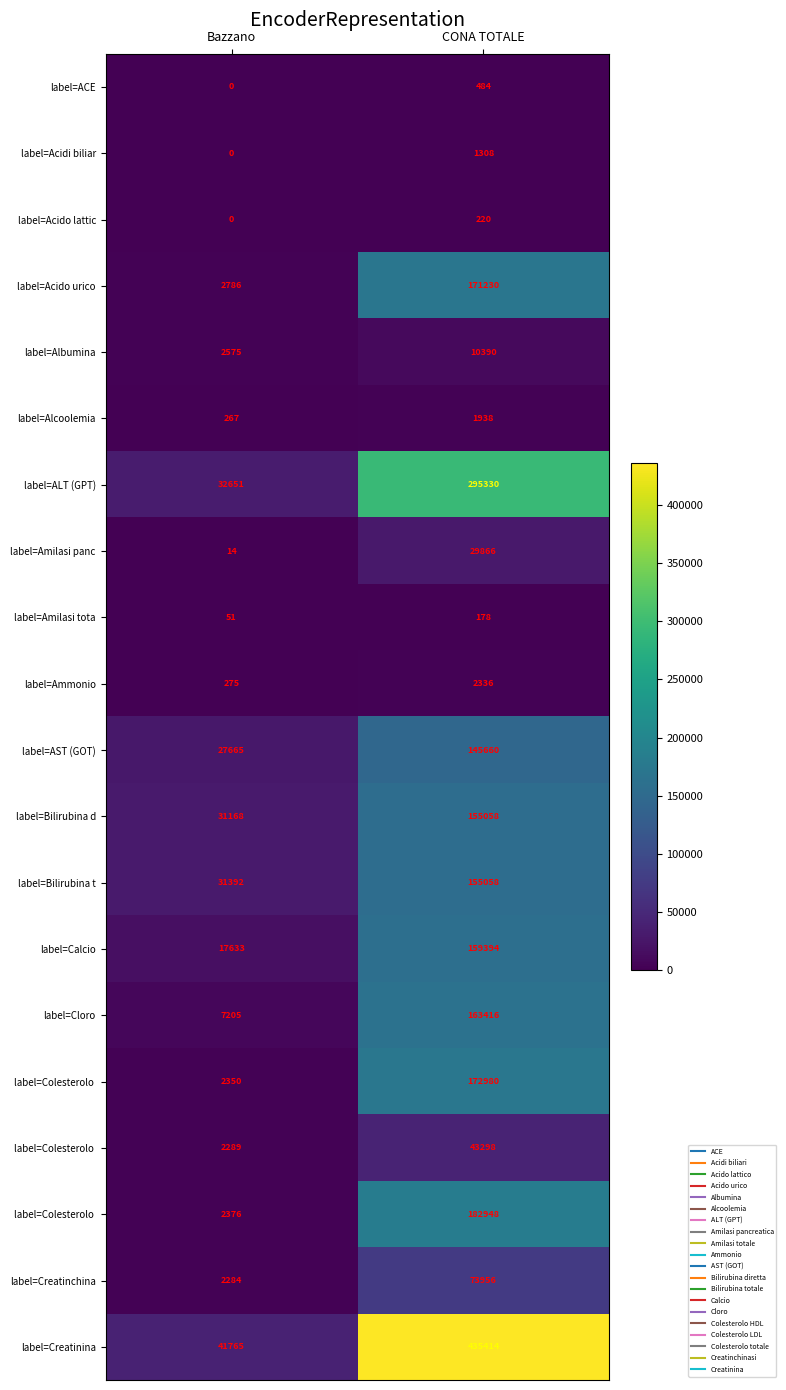

What is the spread (max minus min) of values at Bazzano?

41765